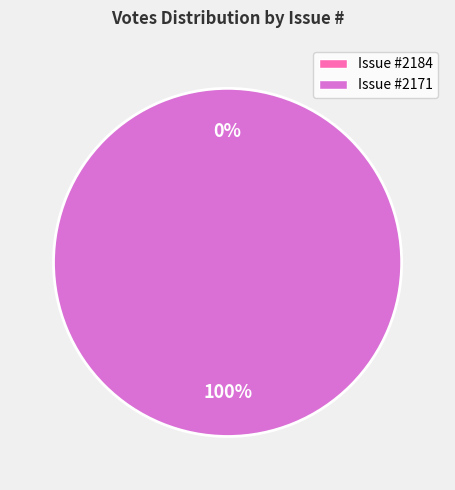

Rank the categories by value from highest to lowest.

2171, 2184